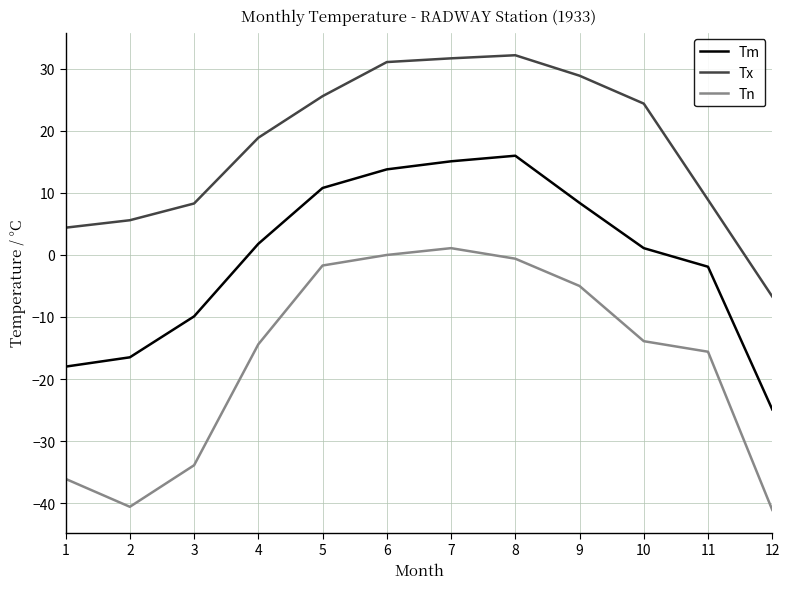

How many lines are shown in the chart?

3